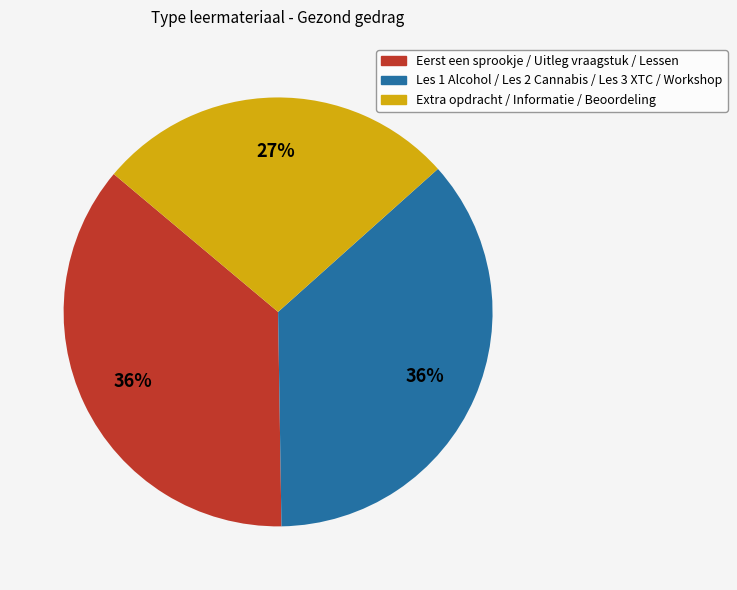

Is there a majority slice in this chart?

No